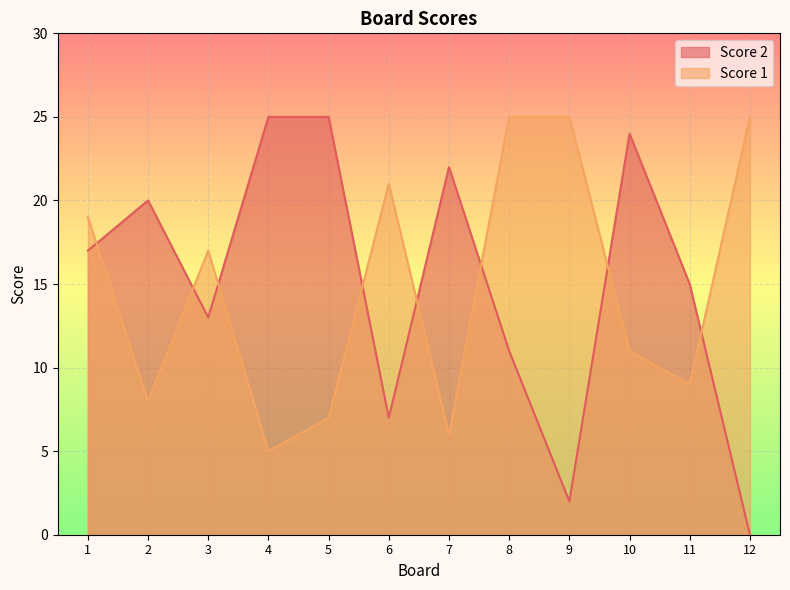

The value of Score 1 at 5 is 7. True or false?

True